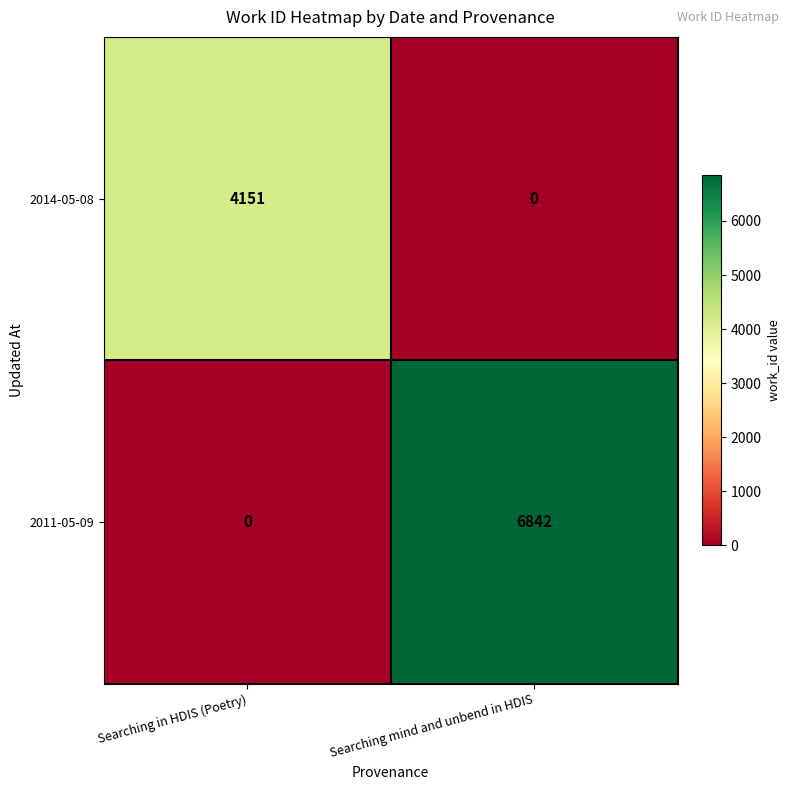

At which category is the sum across all series the highest?

Searching mind and unbend in HDIS